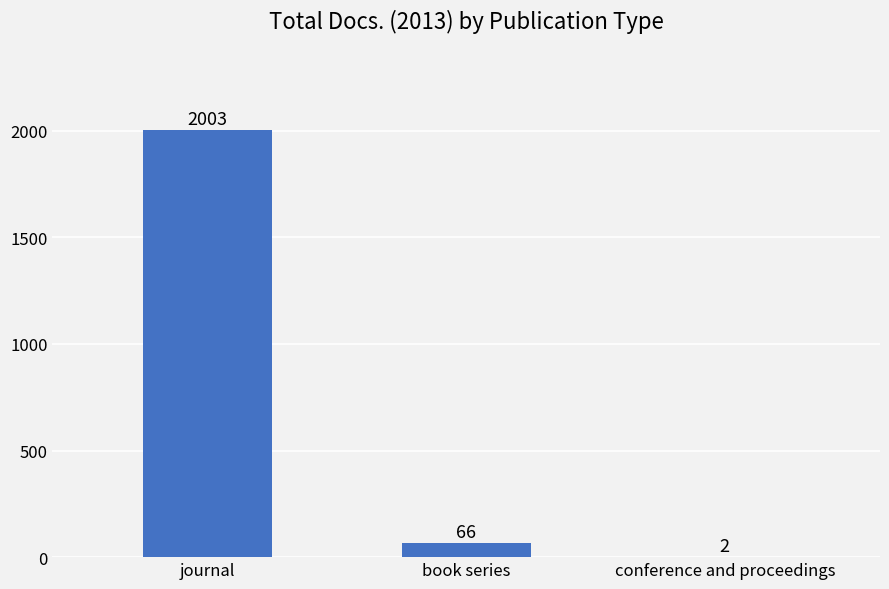

Which category has the highest value across all series?

journal